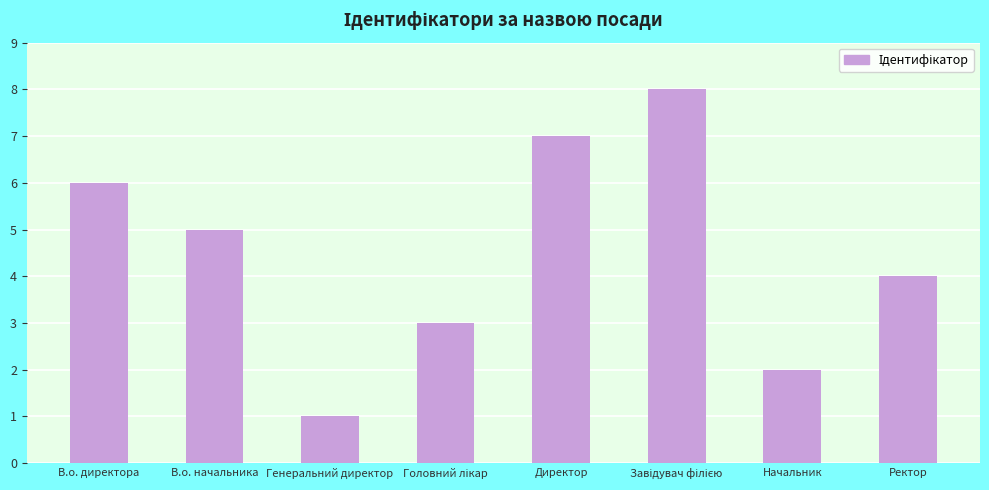

What is the label of the 1st bar from the right?

Ректор